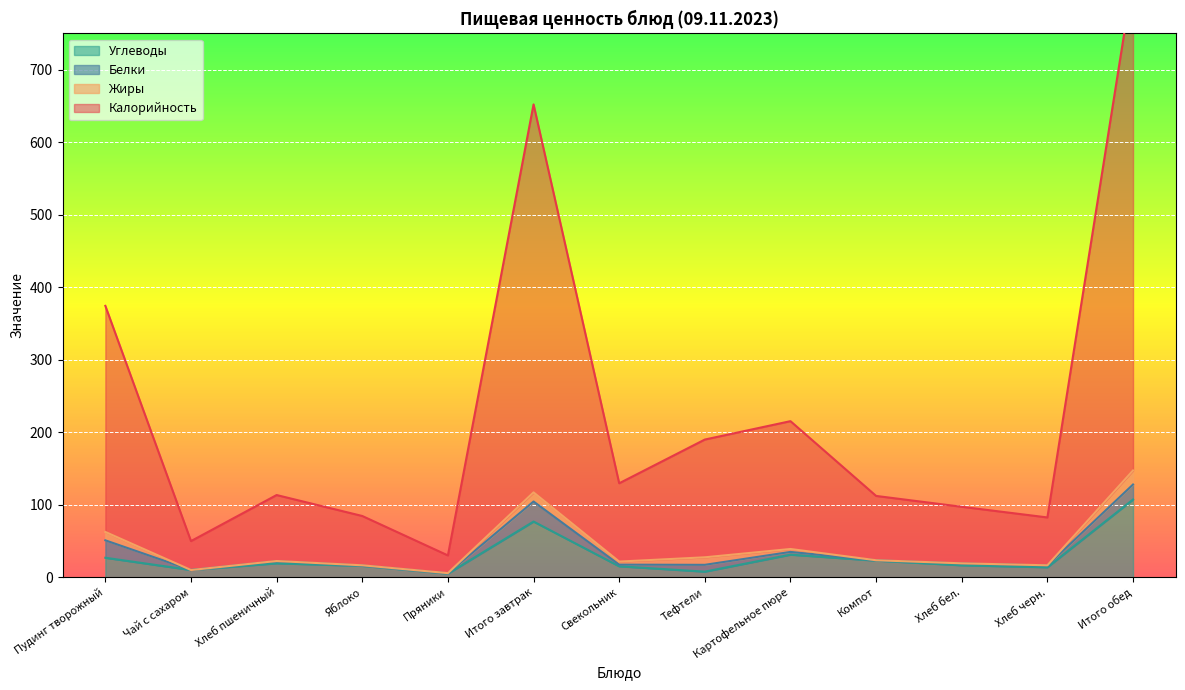

Where is the first local minimum for Углеводы?

Чай с сахаром